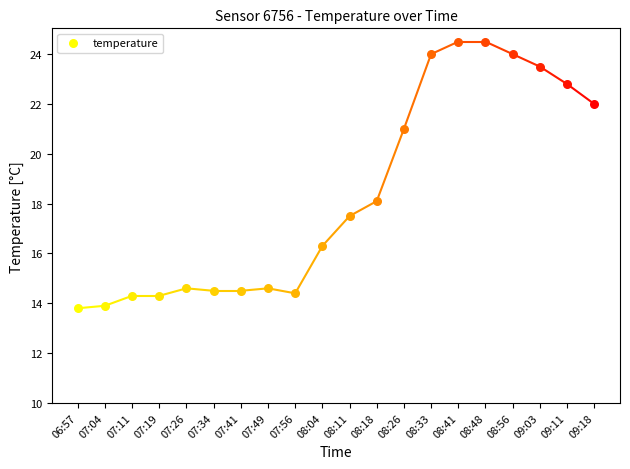

Approximately how many times larger is the value at 08:26 compared to 09:03?

0.9